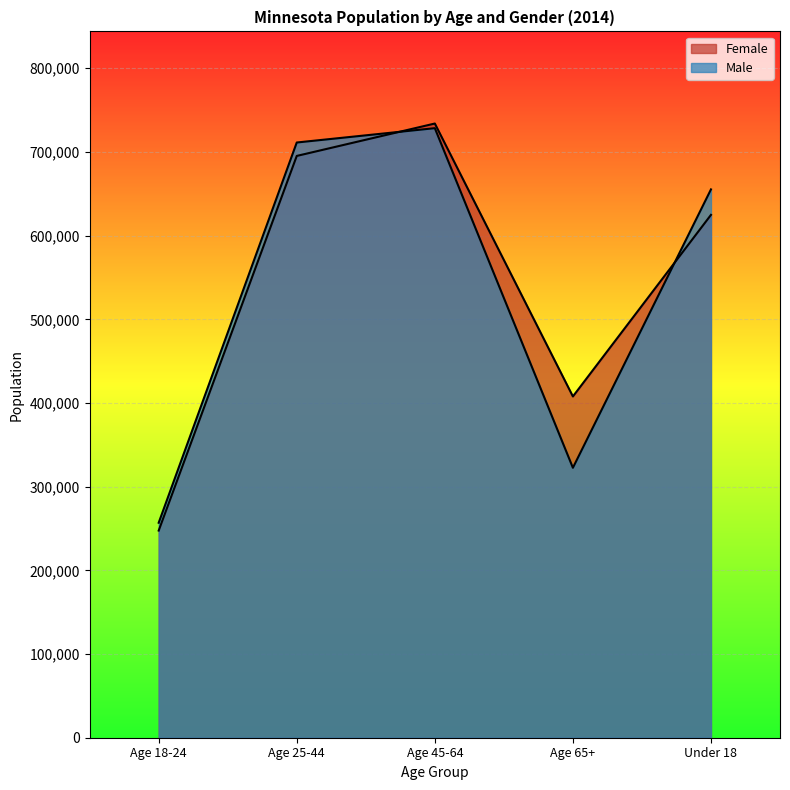

What position from the left is Age 18-24?

1